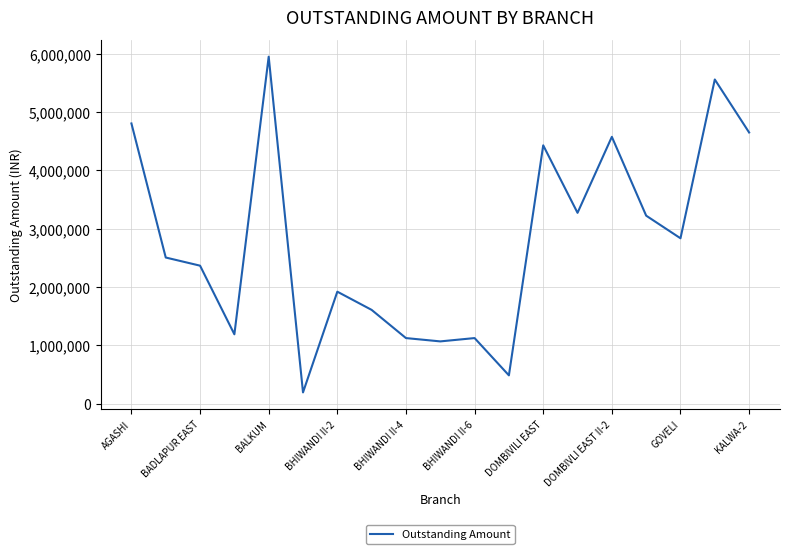

What is the minimum value shown in the chart?

191804.7